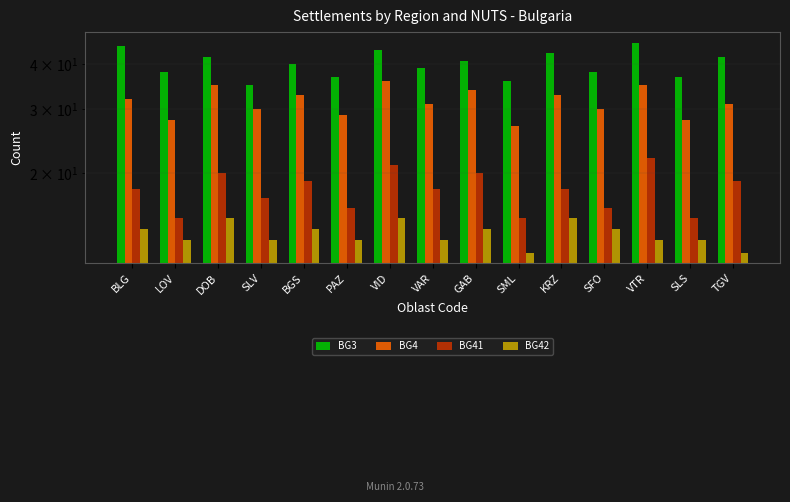

Does the chart contain stacked bars?

No